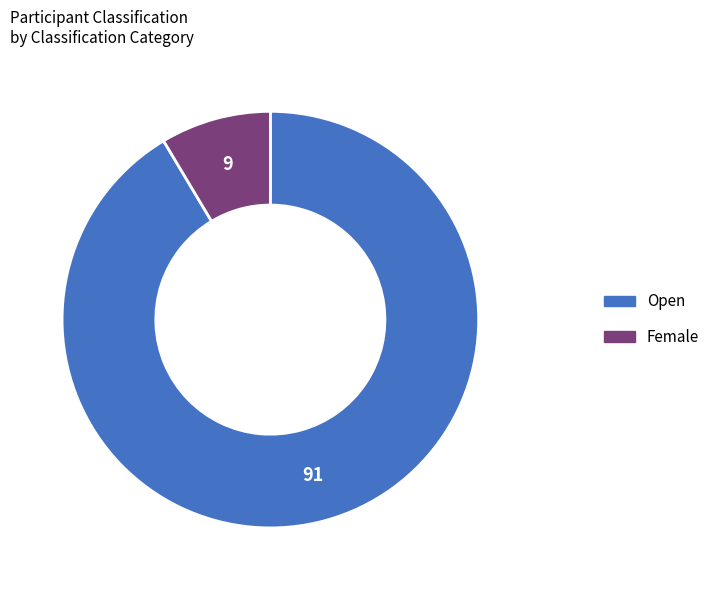

Is there a majority slice in this chart?

Yes